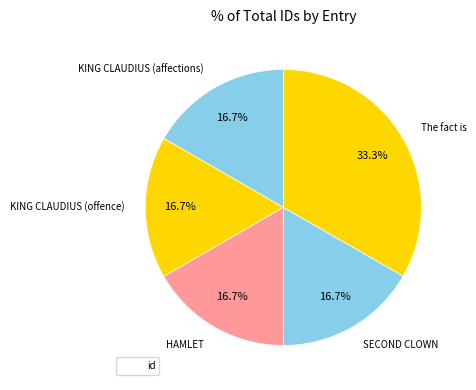

Does any single category account for the majority?

No